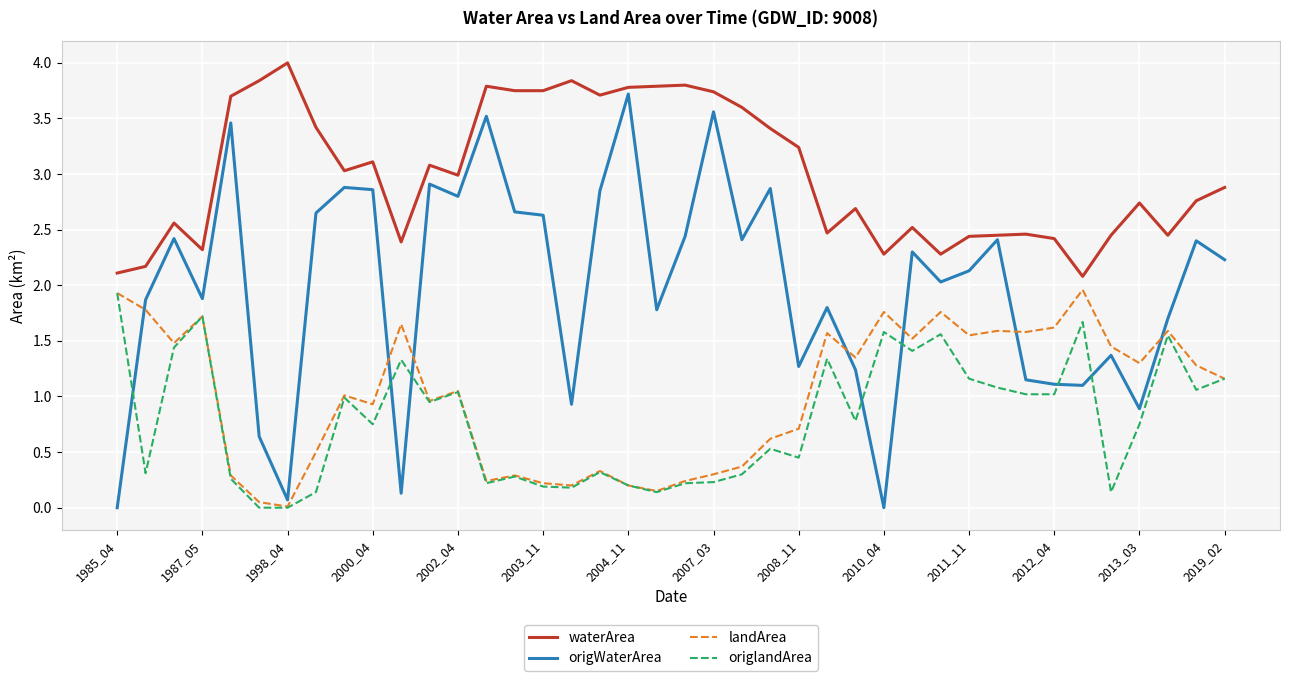

In origWaterArea, how many points are lower than both neighbors (excluding endpoints)?

12